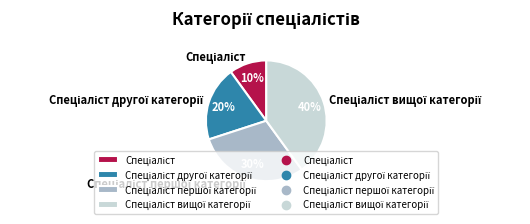

Is there a majority slice in this chart?

No